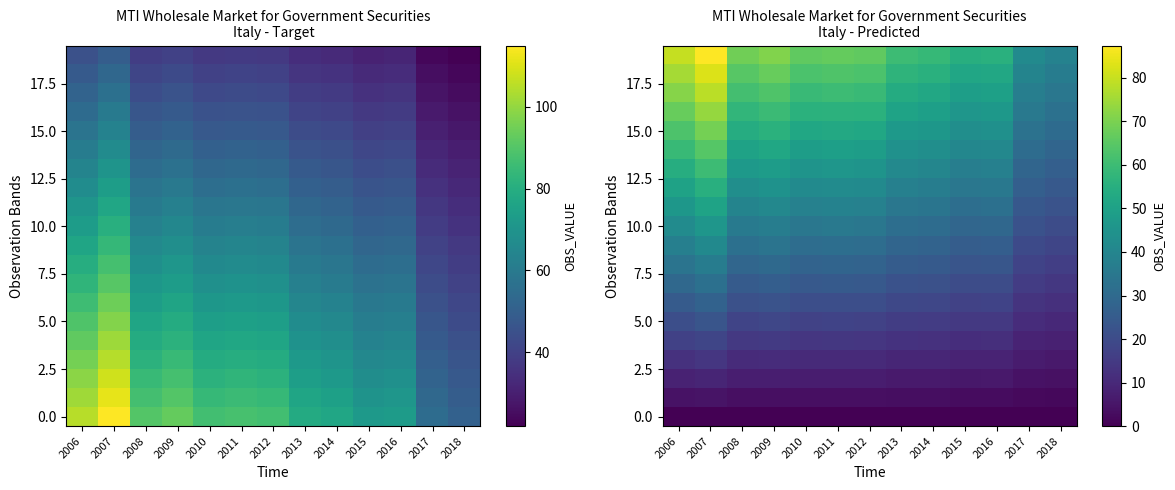

What is the difference between the 10.0 values at 2007 and 2015?

17.2